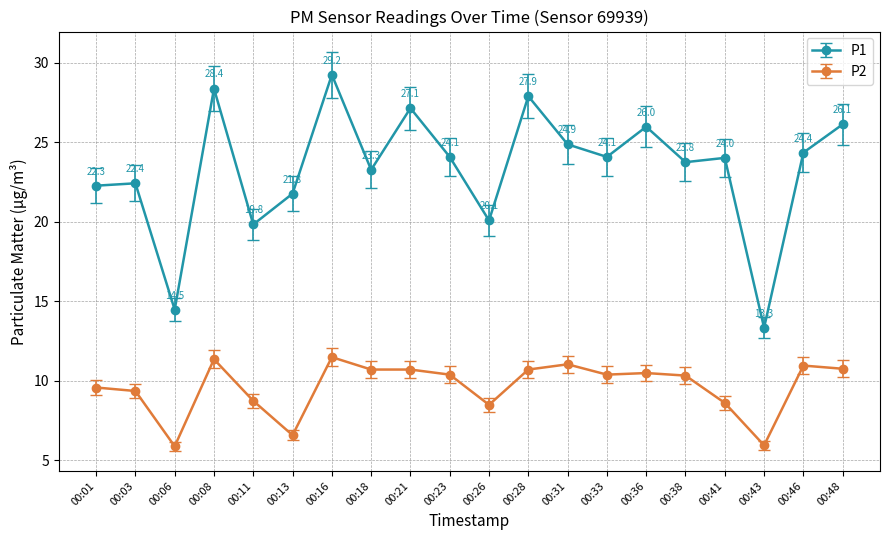

Rank the series by their average value, from lowest to highest.

P2, P1